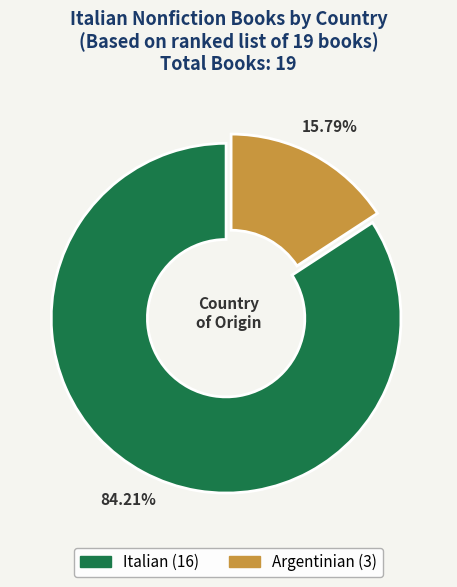

What is the largest slice in the pie chart?

Italian